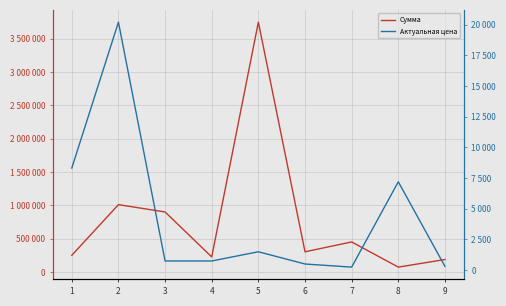

True or false: Актуальная цена and Сумма cross at least once.

False